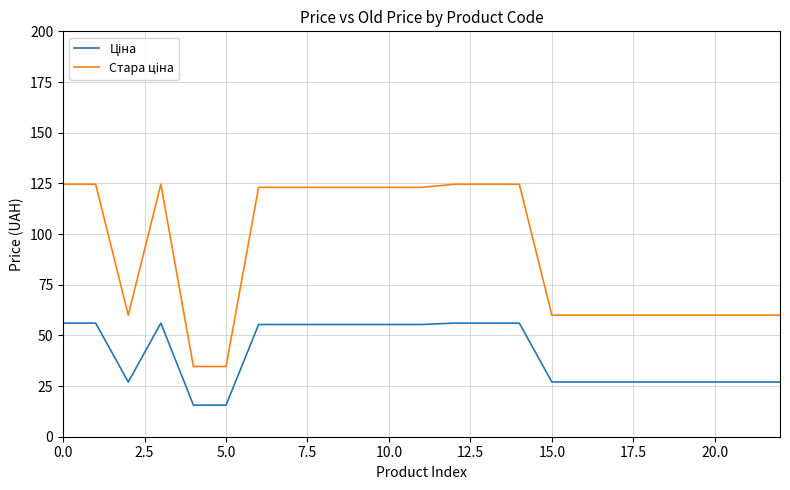

What is the maximum value shown in the chart?

124.6